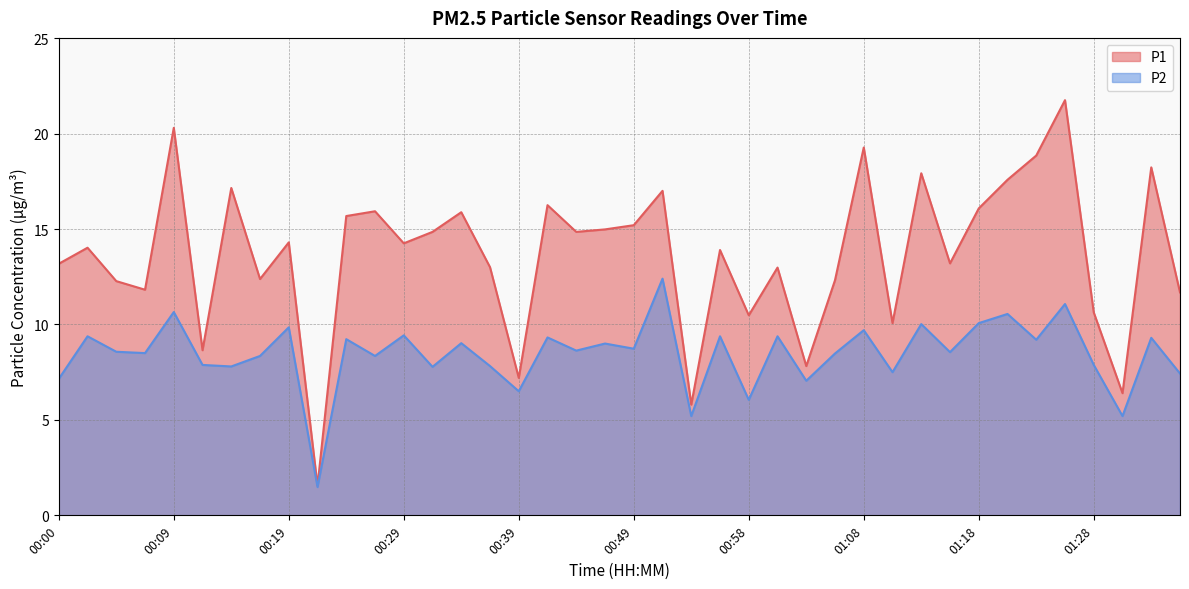

Rank the series at 01:23 from highest to lowest value.

P1, P2